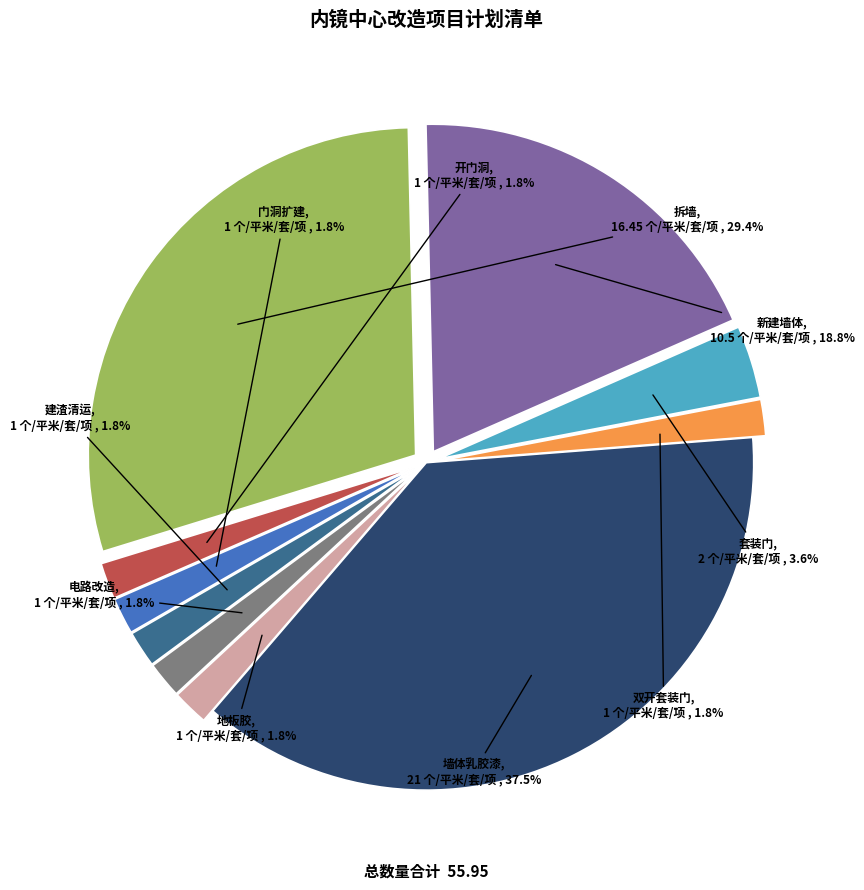

What is the largest slice in the pie chart?

墙体乳胶漆